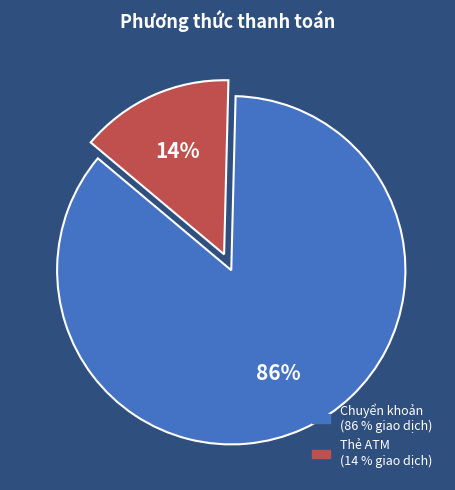

To the nearest percent, what is the average slice percentage?

50%